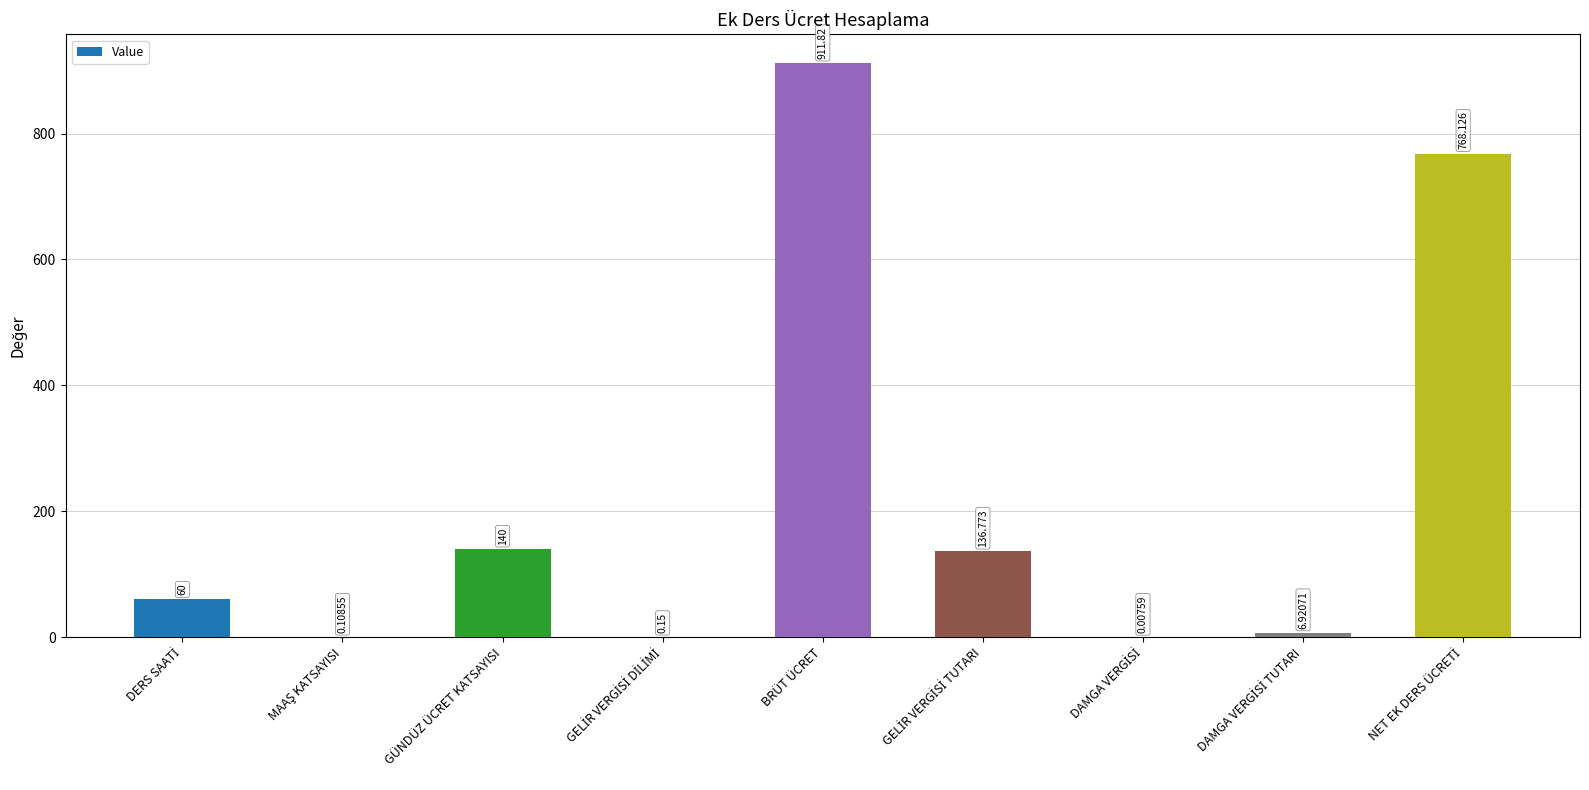

Count the number of data series in this chart.

1